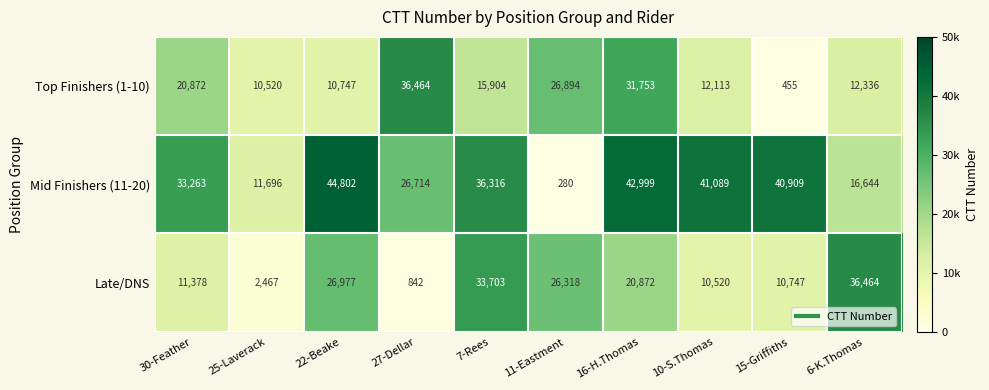

At which label does Late/DNS first exceed 20872?

22-Beake